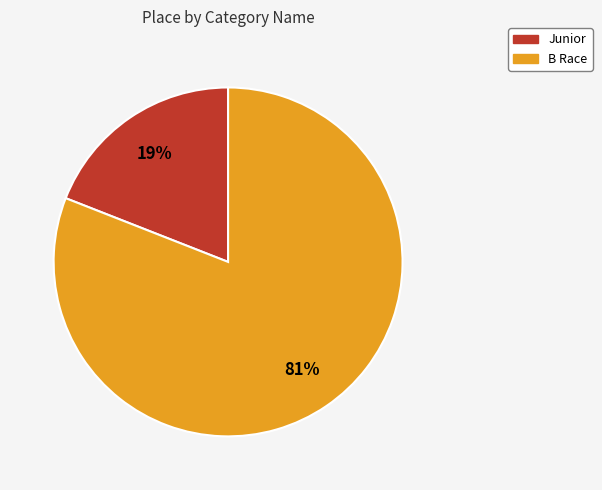

Is there a majority slice in this chart?

Yes